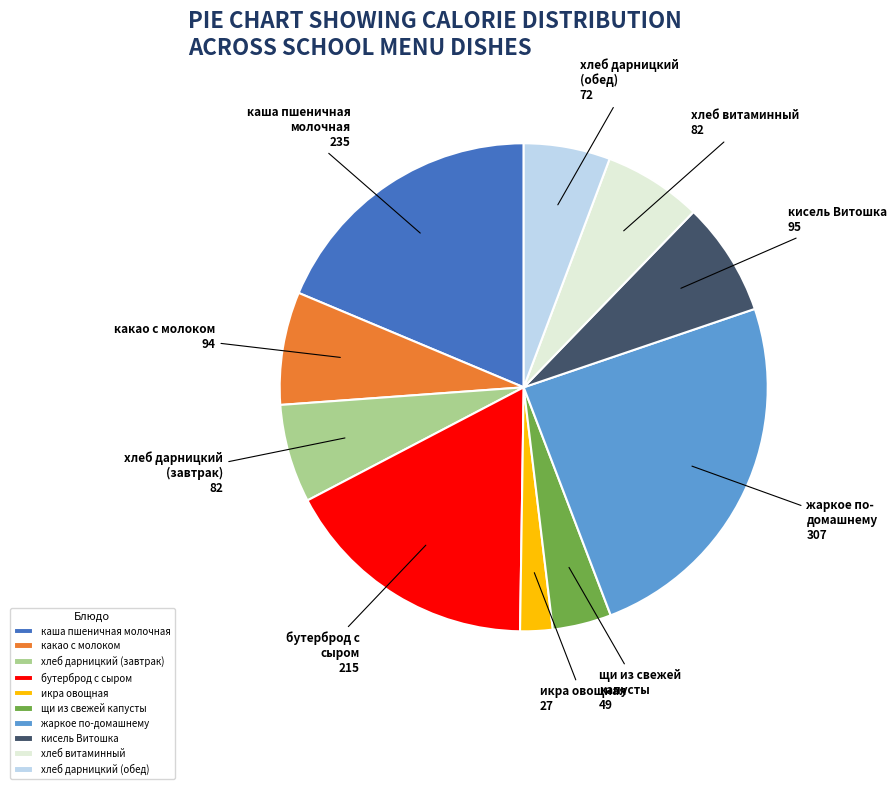

Between жаркое по-домашнему and кисель Витошка, which is larger?

жаркое по-домашнему